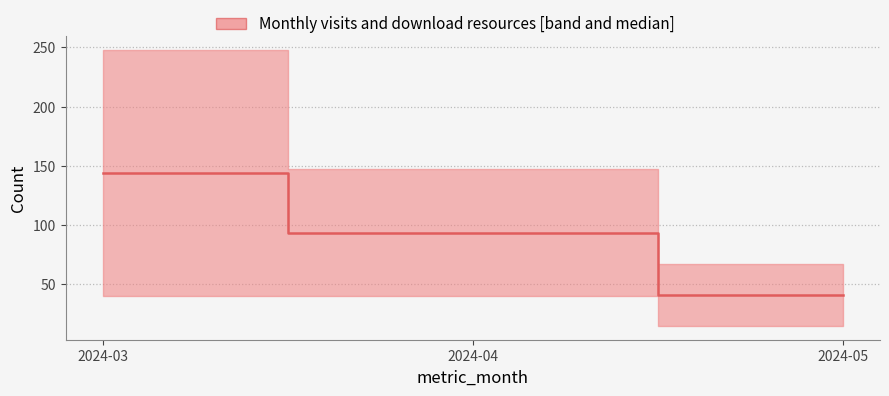

Reading left to right, what are all the values shown in this chart?

2024-03=144.0	2024-04=93.5	2024-05=41.0